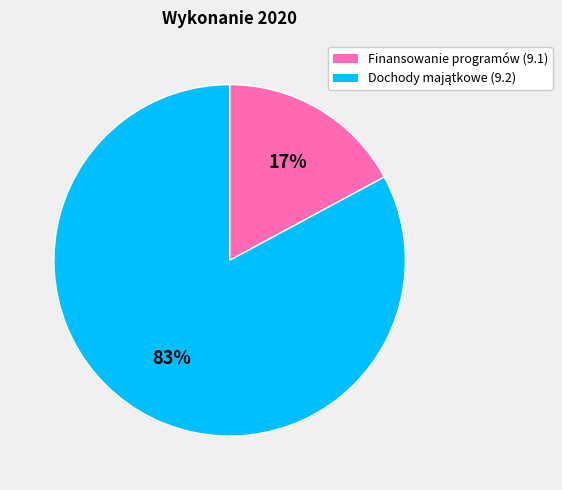

How many segments does this pie chart have?

2